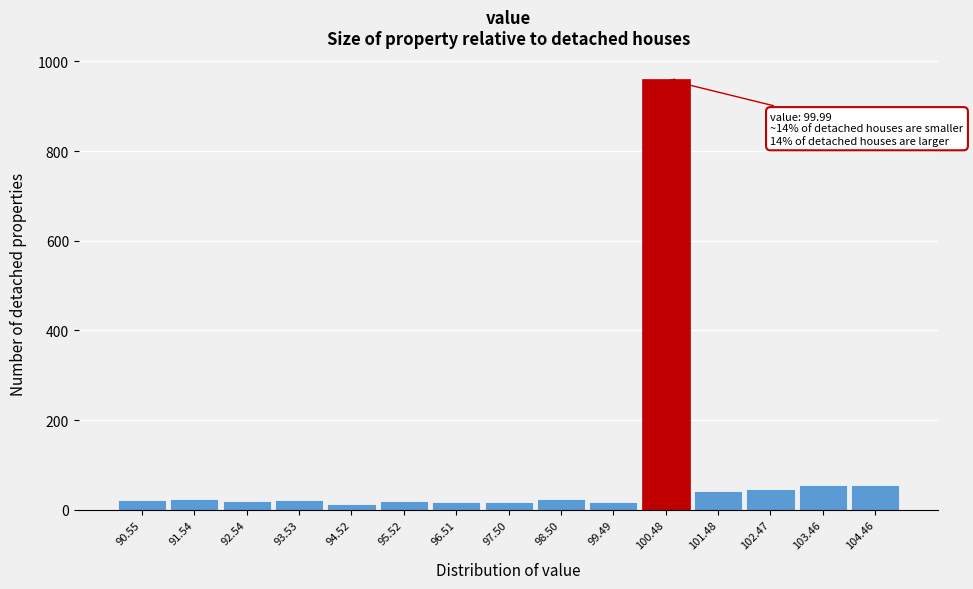

Which range on the x-axis has the tallest bar?

100.0 to 101.0